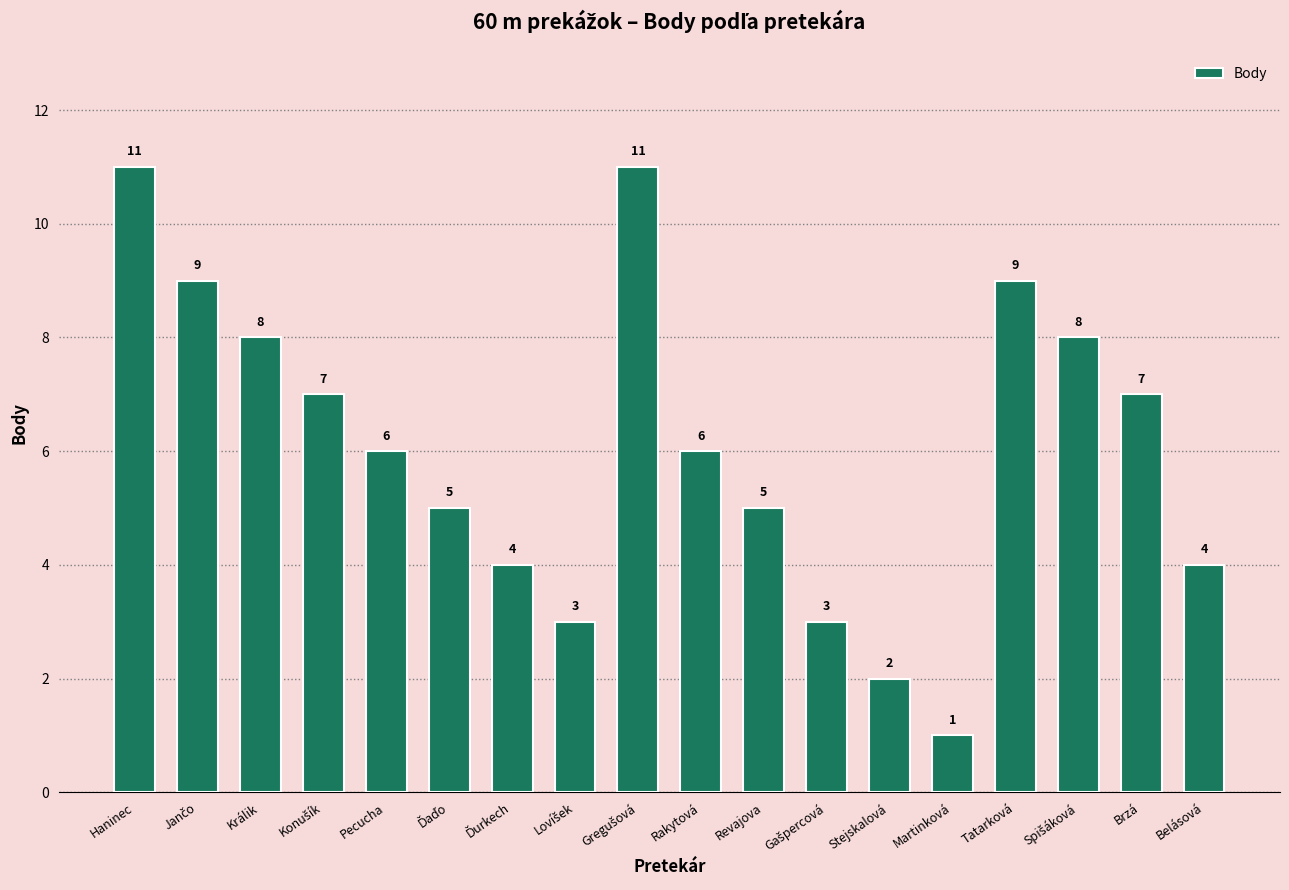

What is the difference between the maximum and minimum values?

10